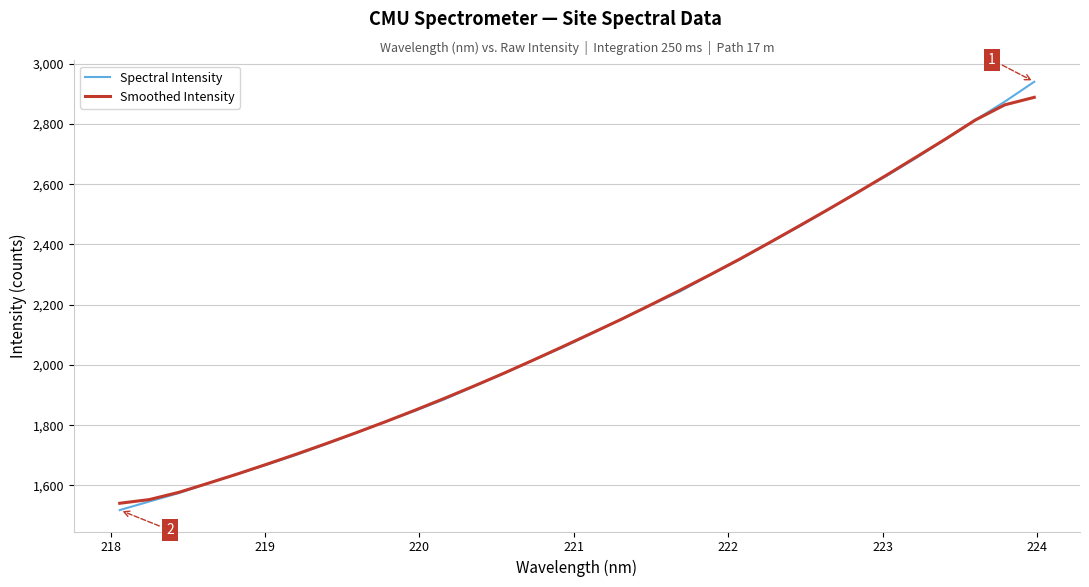

What is the highest value of the Smoothed Intensity series?

2888.3